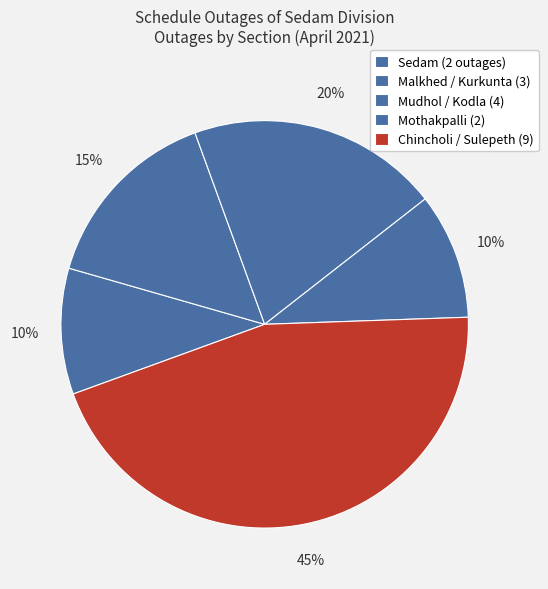

Rank the categories by value from lowest to highest.

Sedam, Mothakpalli, Malkhed / Kurkunta, Mudhol / Kodla, Chincholi / Sulepeth